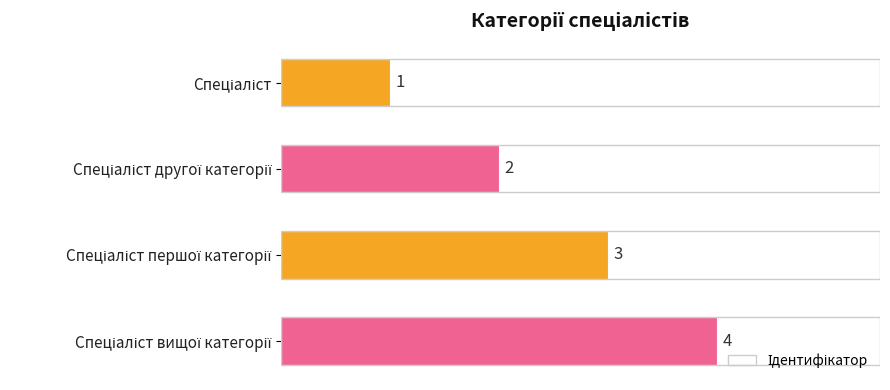

What is the difference between the maximum and minimum values?

3